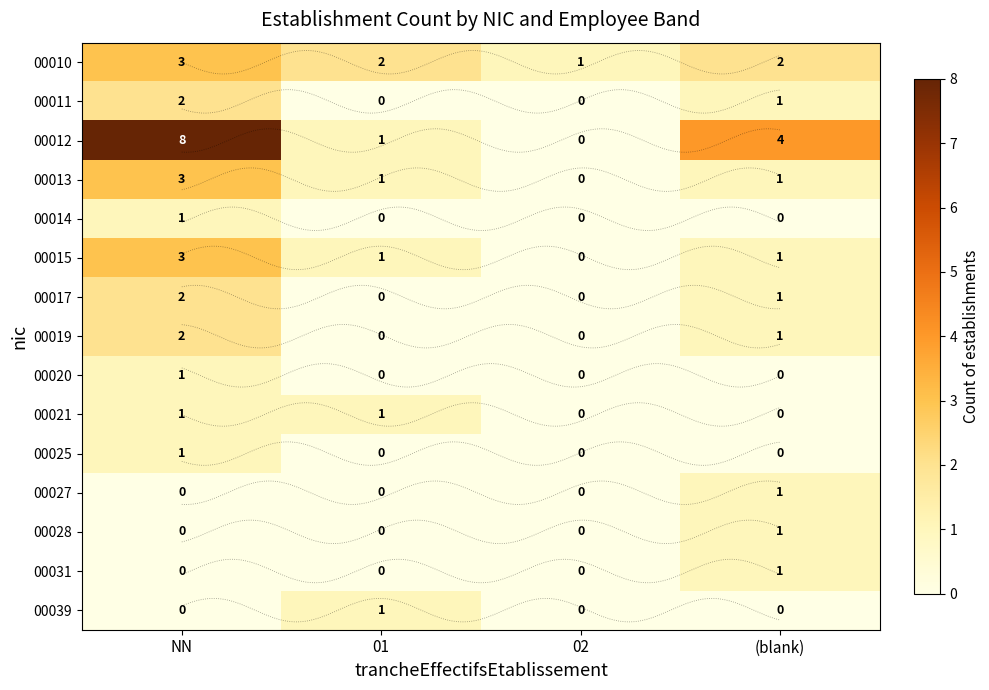

At how many categories does at least one series exceed 2?

2